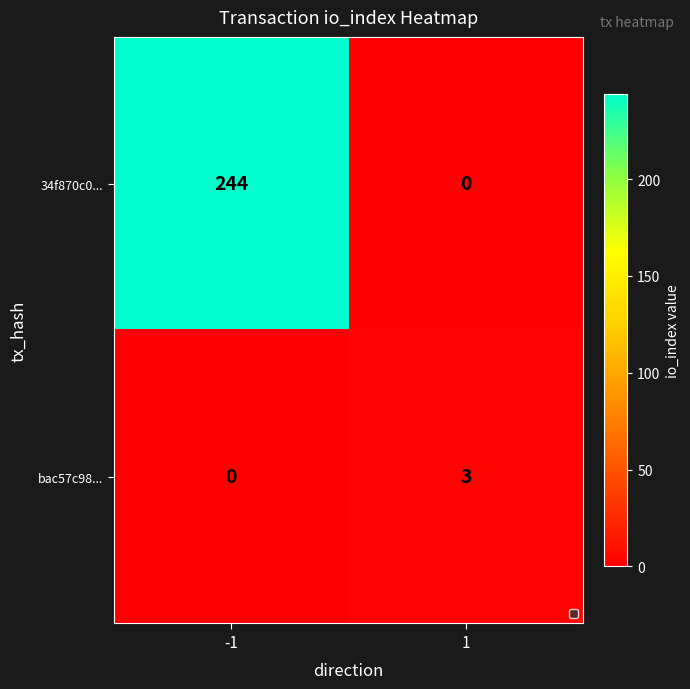

Reading left to right, list all the values displayed in this chart.

34f870c0...: -1=244	1=0
bac57c98...: -1=0	1=3